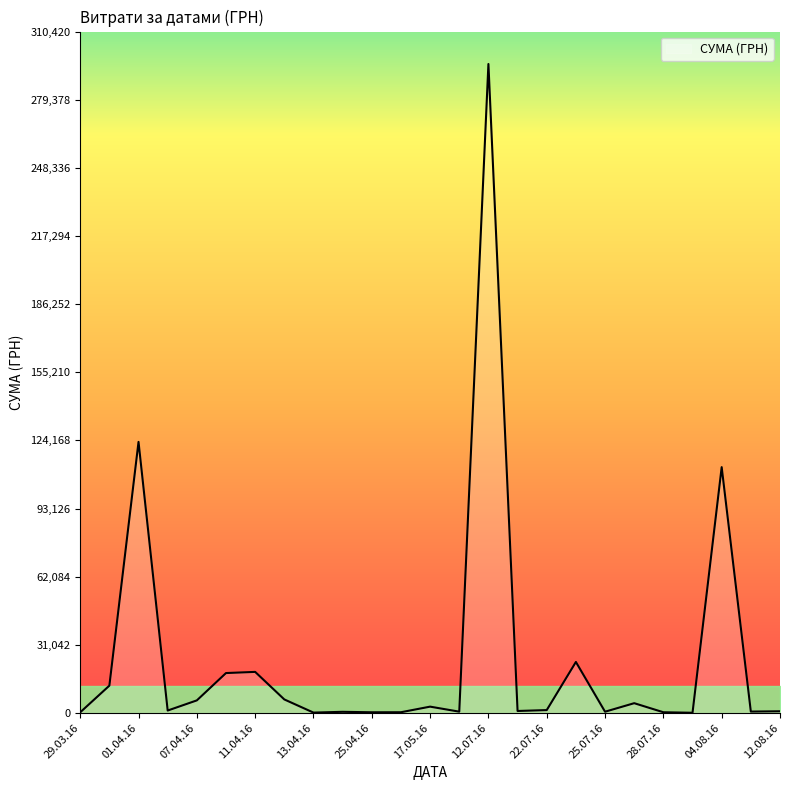

What is the difference between the maximum and minimum values?

295540.8